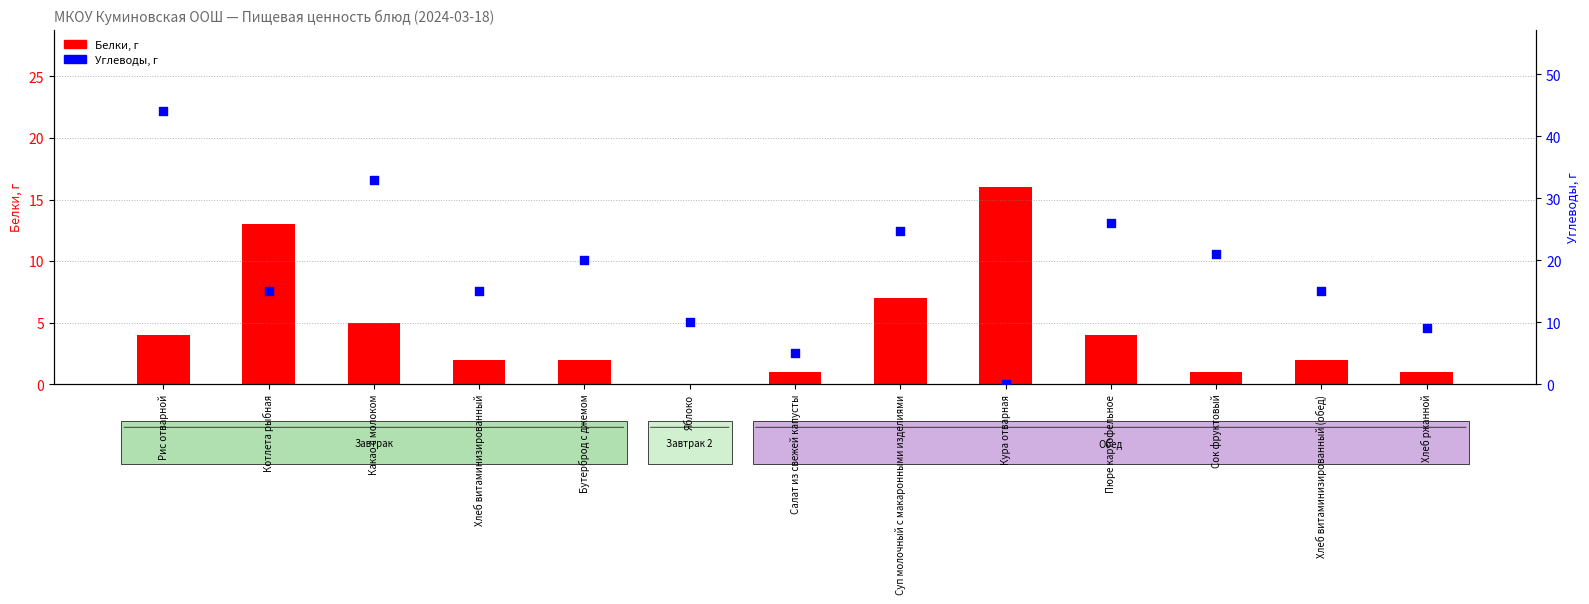

At which category is the sum across all series the highest?

Рис отварной